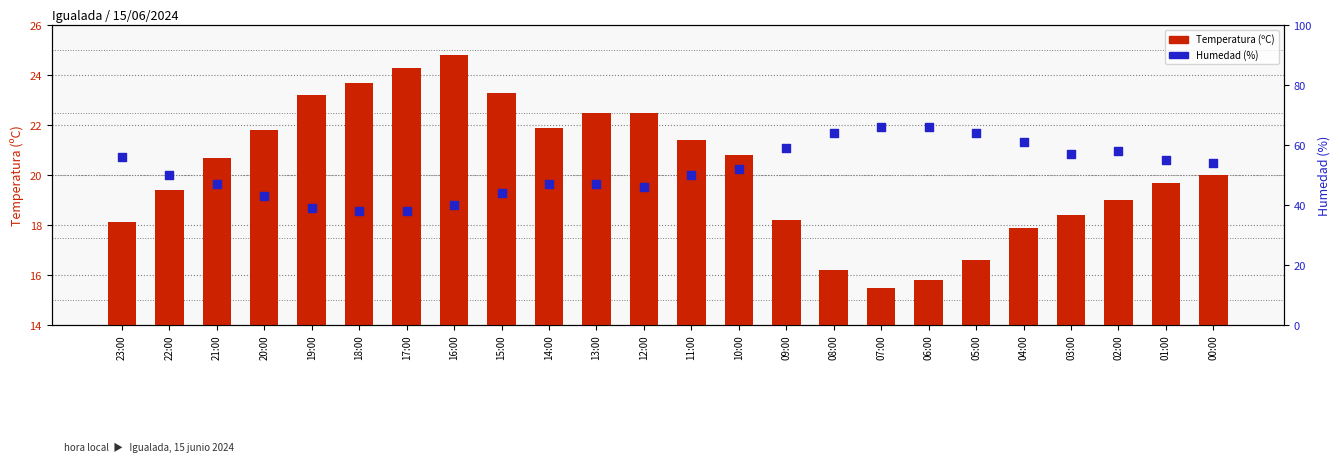

What is the total value across all series at 06:00?

81.8